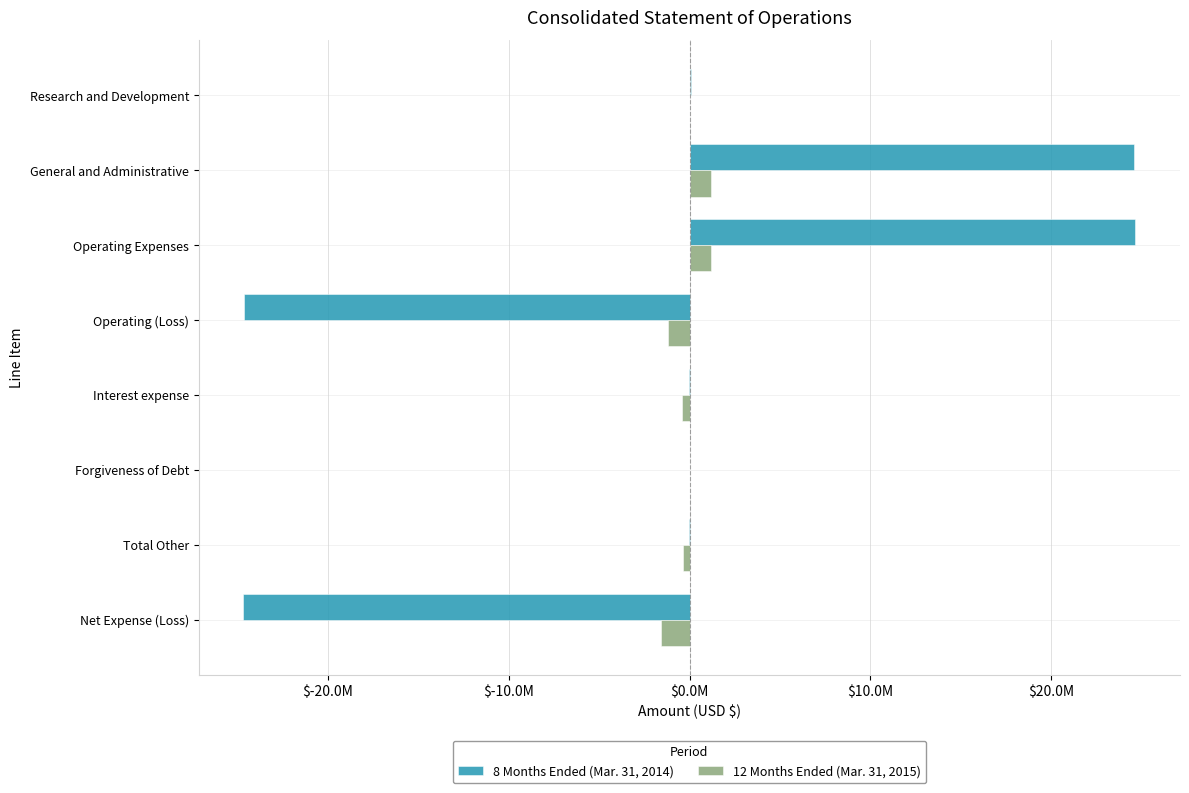

Reading right to left, extract all data points from this chart.

8 Months Ended (Mar. 31, 2014): -24661847	-13021	0	-13021	-24648826	24648826	24569190	79536
12 Months Ended (Mar. 31, 2015): -1565692	-363835	35326	-399161	-1201857	1201857	1197461	4396